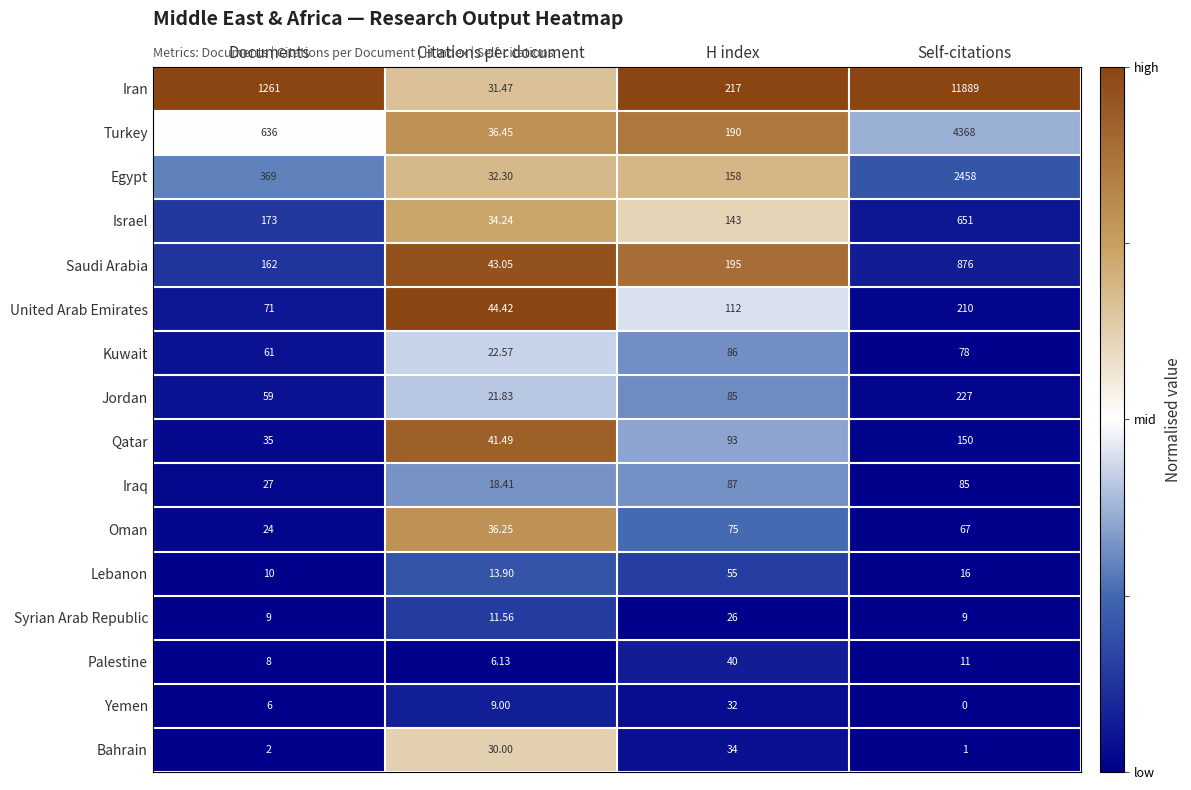

Which category has the highest value in the Jordan series?

Self-citations